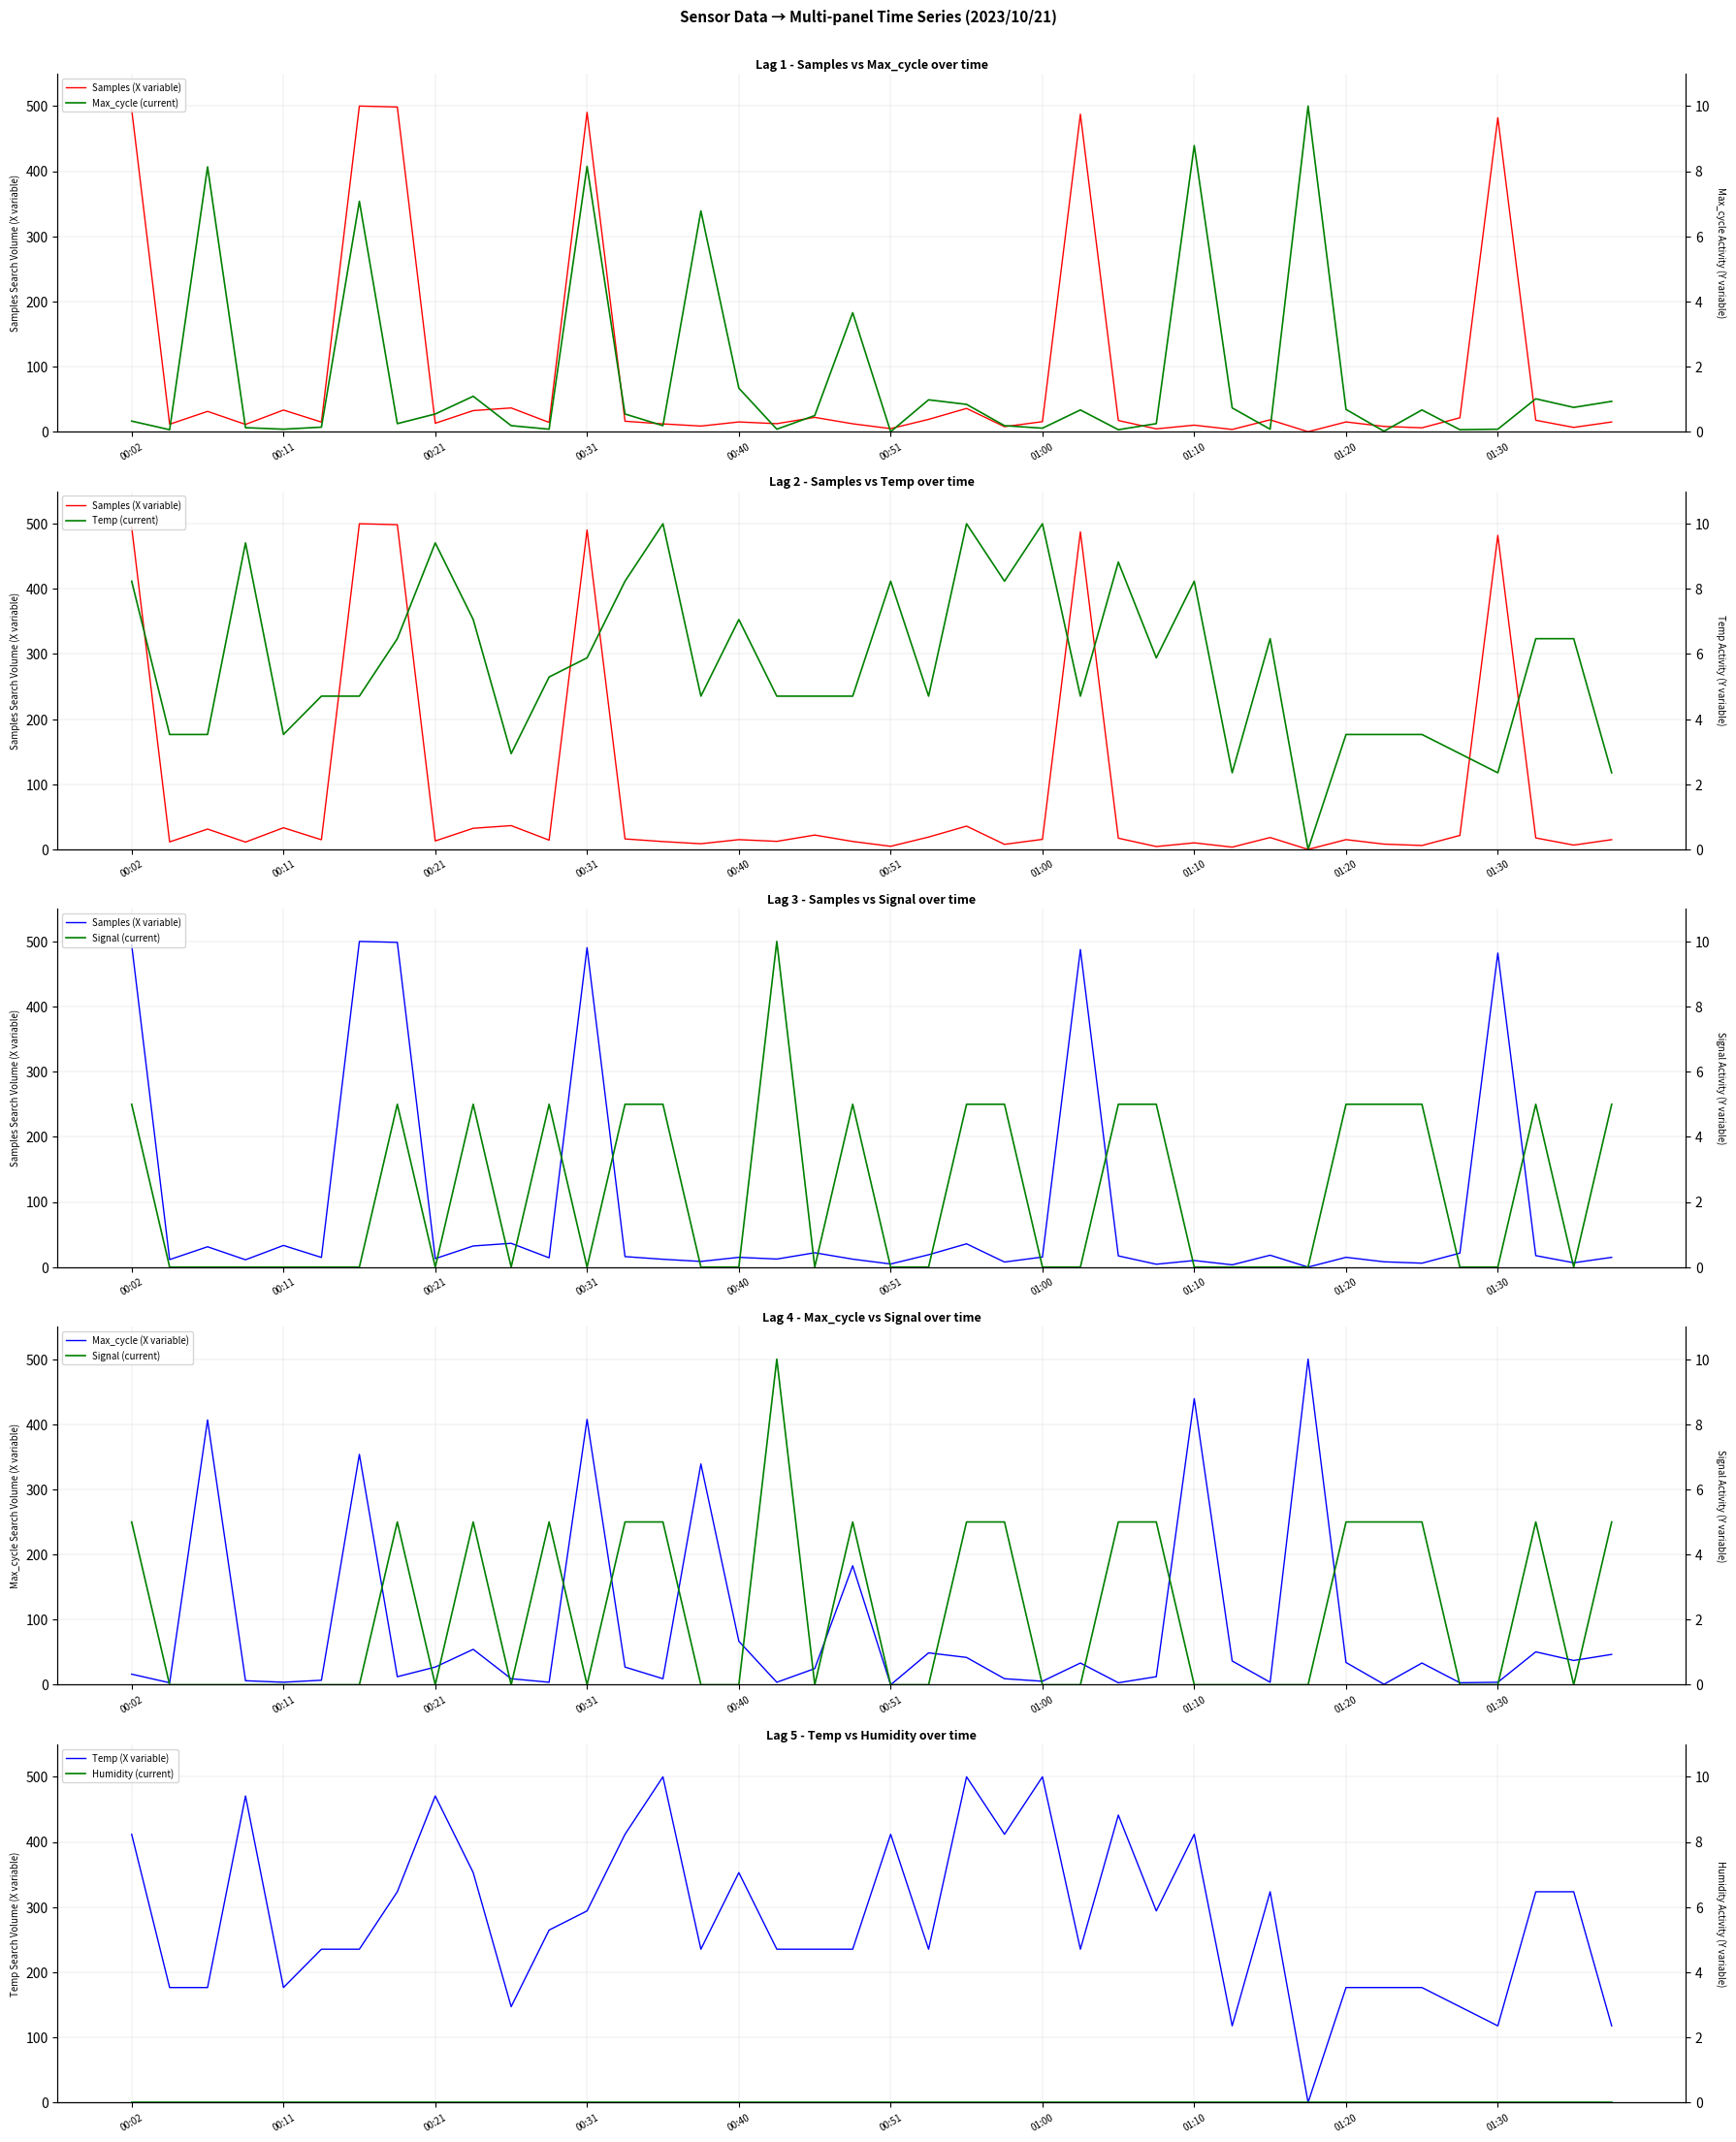

The Samples series shows 12.4 at 00:43. True or false?

True